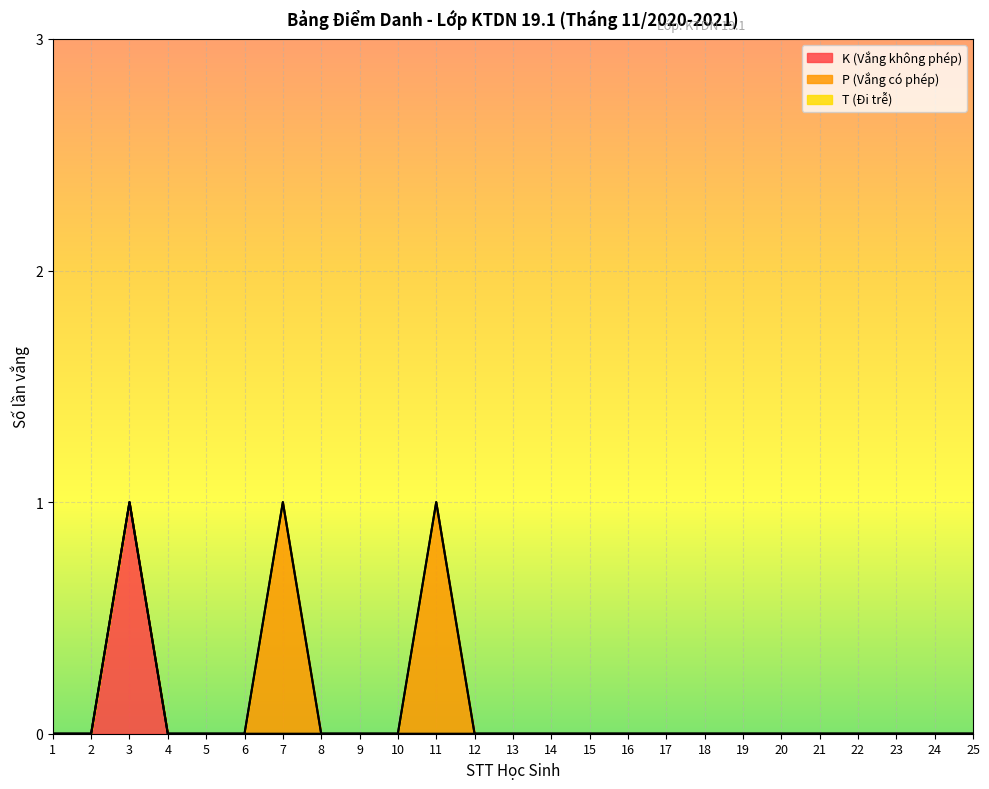

How many categories are shown in the chart?

25